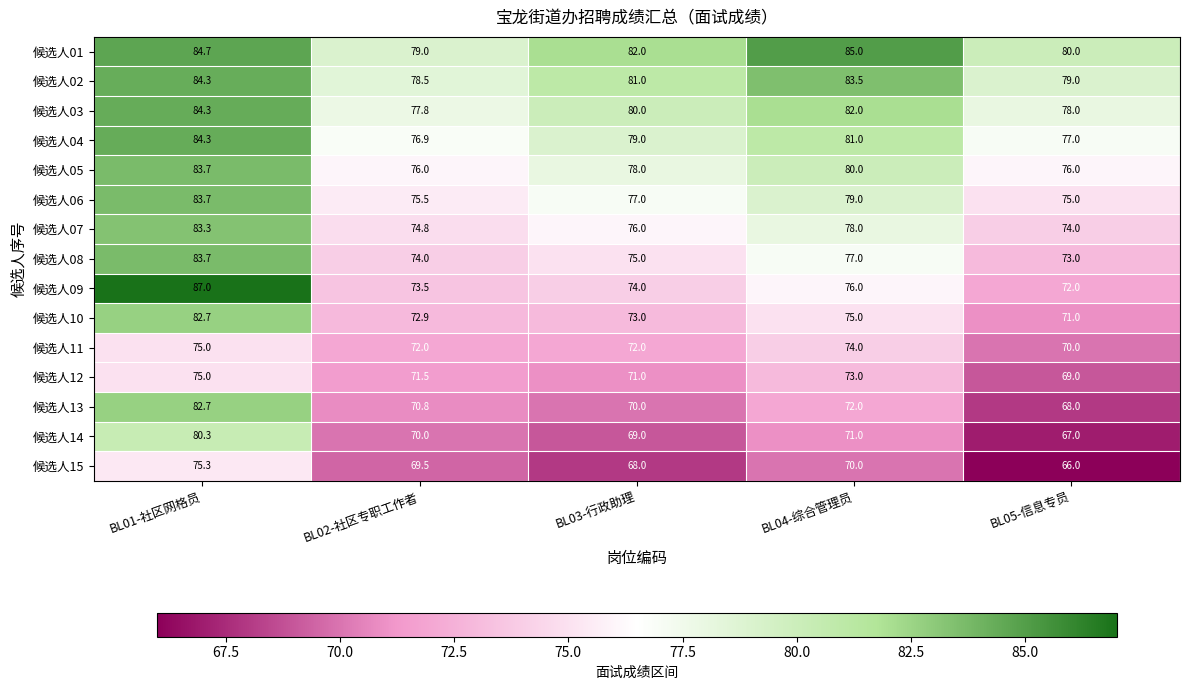

Is the value of 候选人10 at BL05-信息专员 greater than the value of 候选人08 at BL05-信息专员?

No